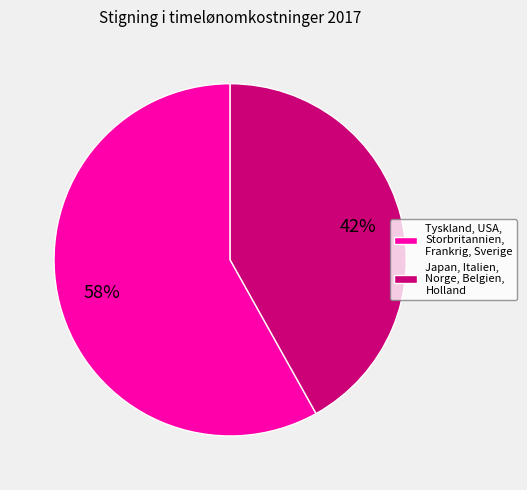

How many segments does this pie chart have?

2